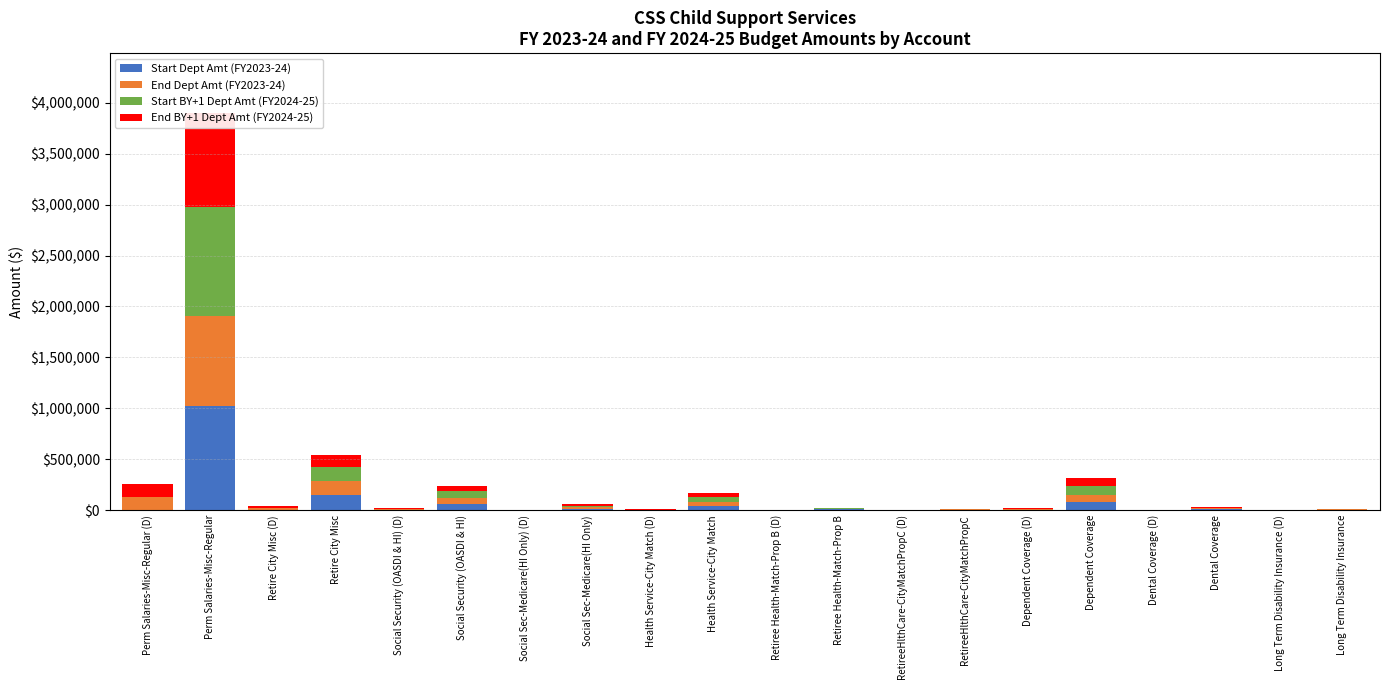

At Social Sec-Medicare(HI Only), list the series in order from largest to smallest.

Start BY+1 Dept Amt (FY2024-25), Start Dept Amt (FY2023-24), End BY+1 Dept Amt (FY2024-25), End Dept Amt (FY2023-24)